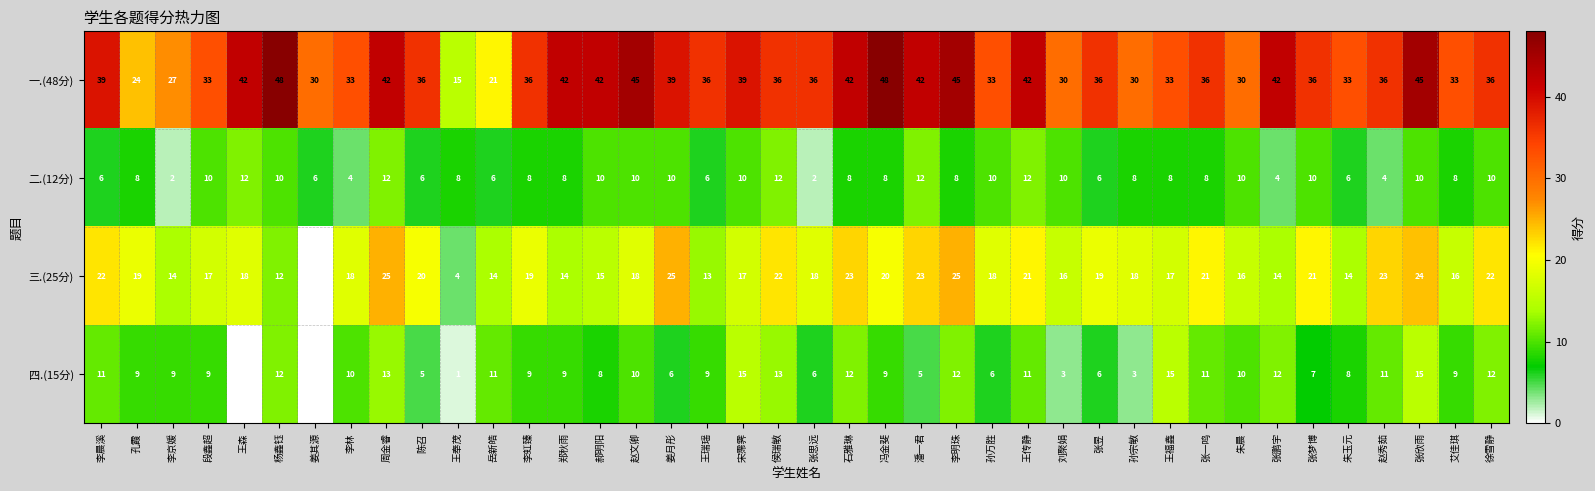

Count the number of categories in the chart.

40